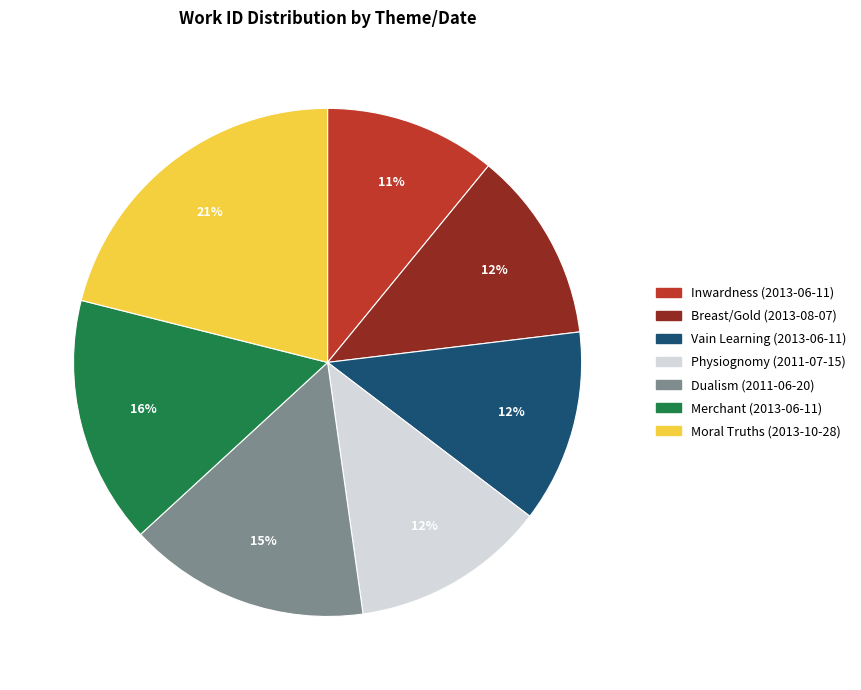

Does any single category account for the majority?

No